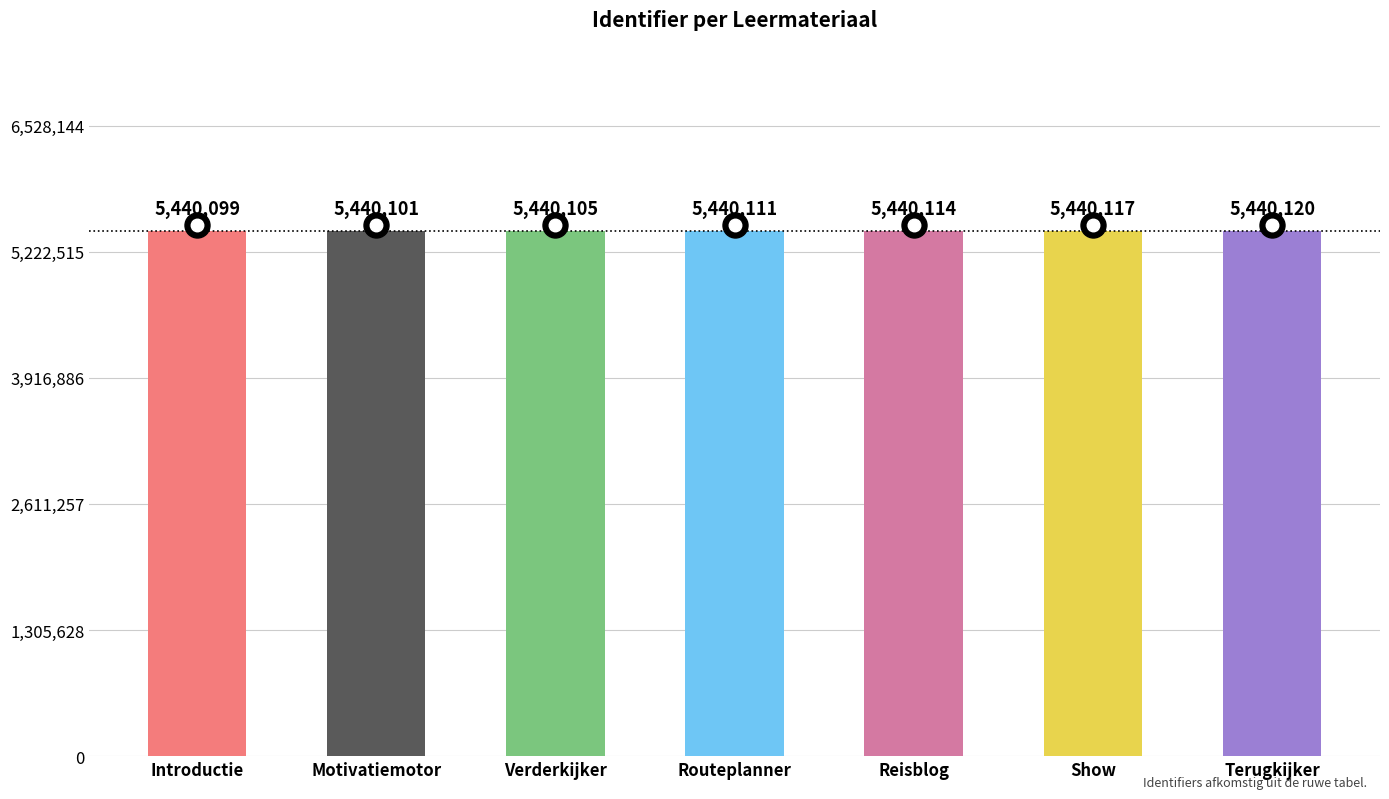

List the labels in order of value, smallest first.

Introductie, Motivatiemotor, Verderkijker, Routeplanner, Reisblog, Show, Terugkijker